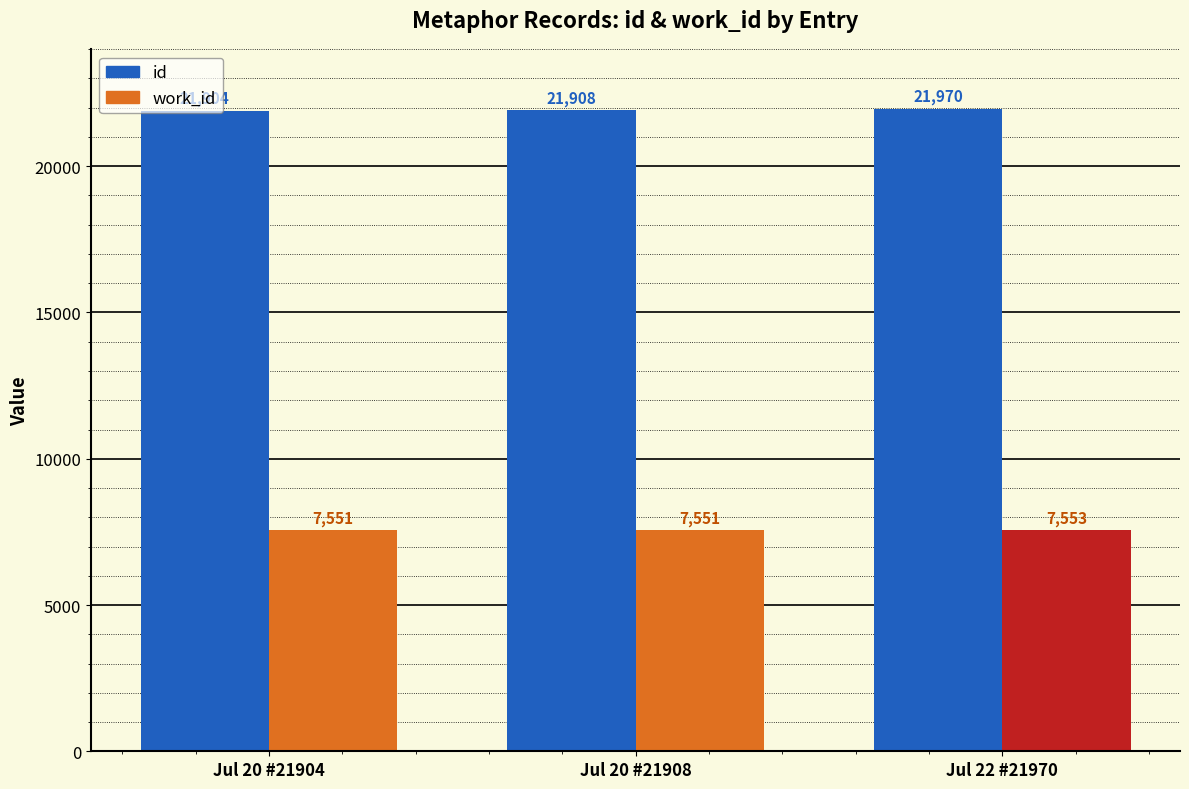

Which series has the largest total across all categories?

id